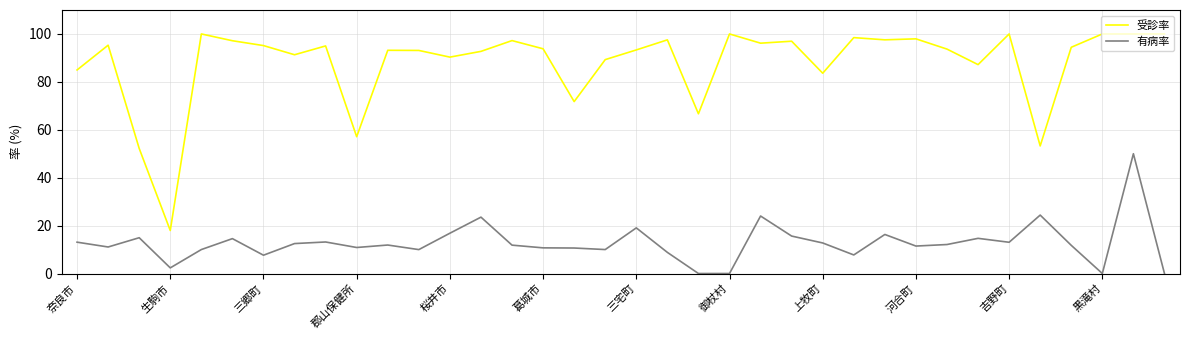

Which series has the widest spread of values?

受診率